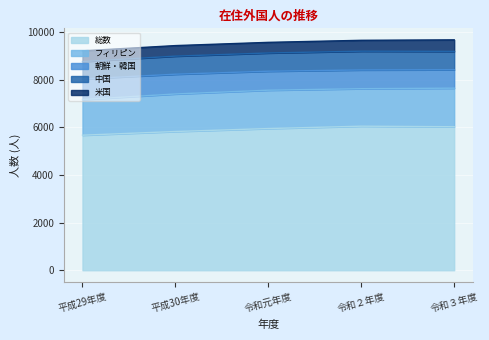

Between 令和元年度 and 令和３年度, which is larger?

令和３年度